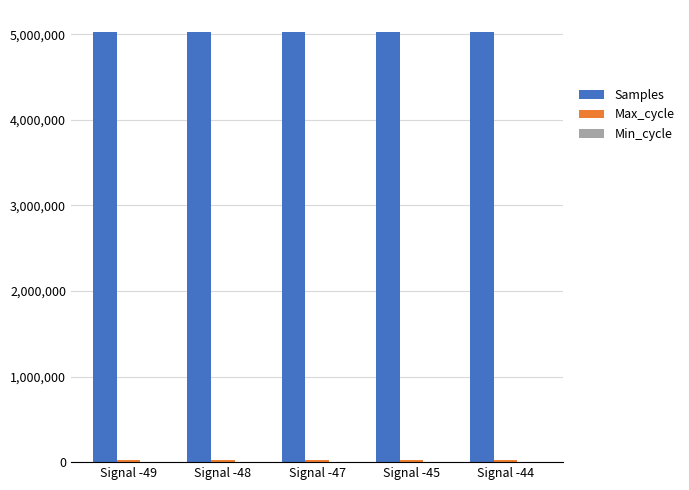

What is the spread (max minus min) of values at Signal -48?

5032631